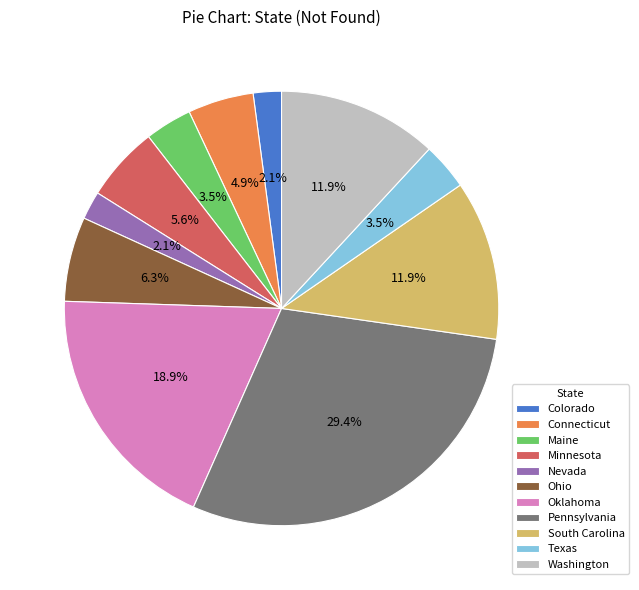

What is the total percentage of South Carolina and Washington?

23.8%